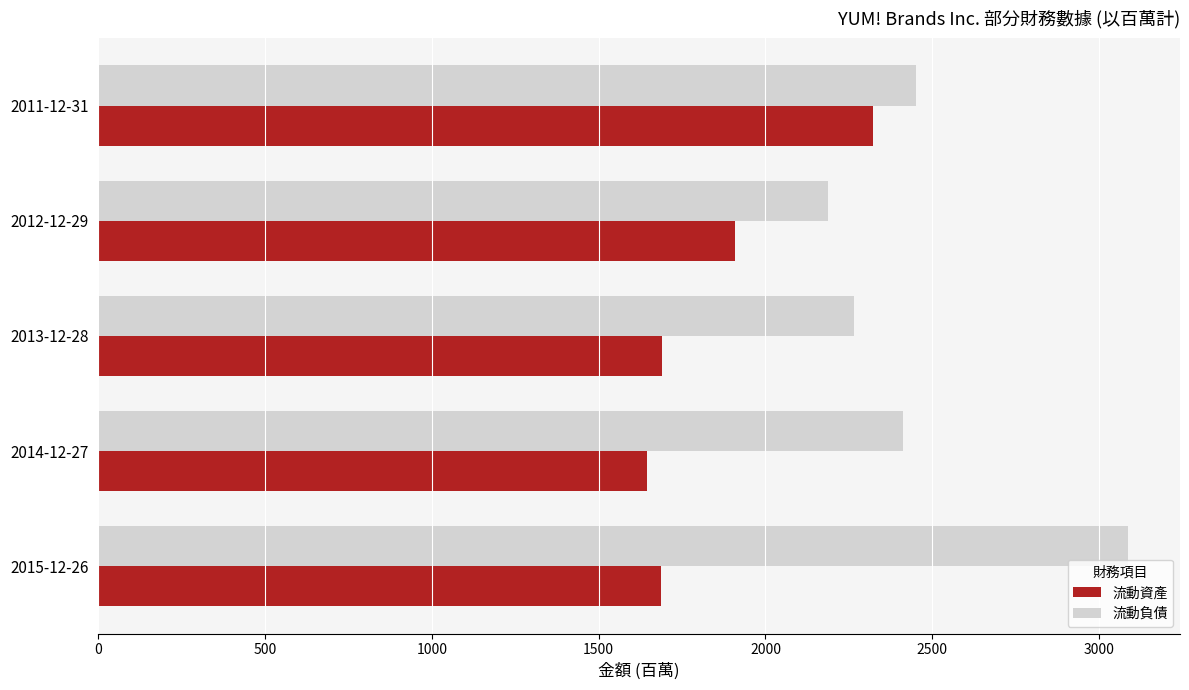

Which series has the widest spread of values?

流動負債